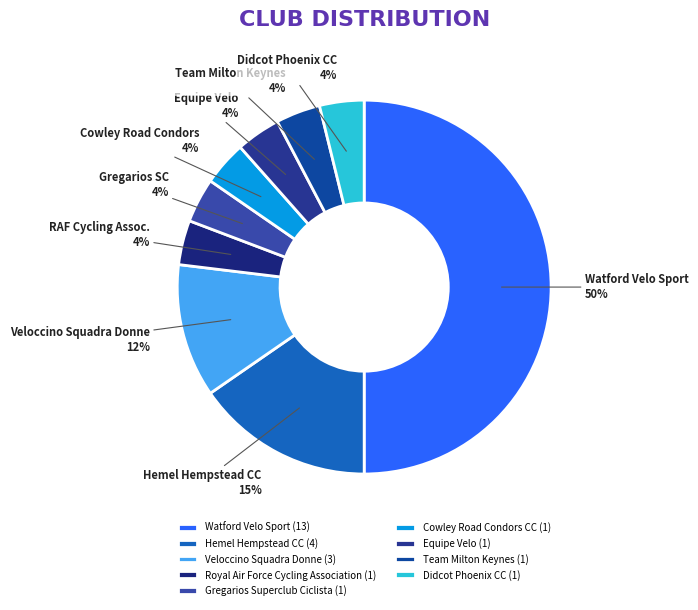

Count the number of slices in the pie.

9